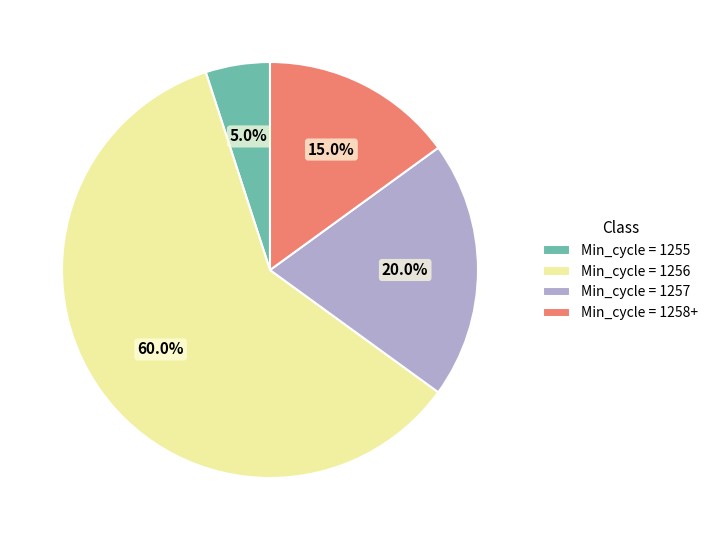

What percentage do Min_cycle = 1257 and Min_cycle = 1255 together represent?

25.0%